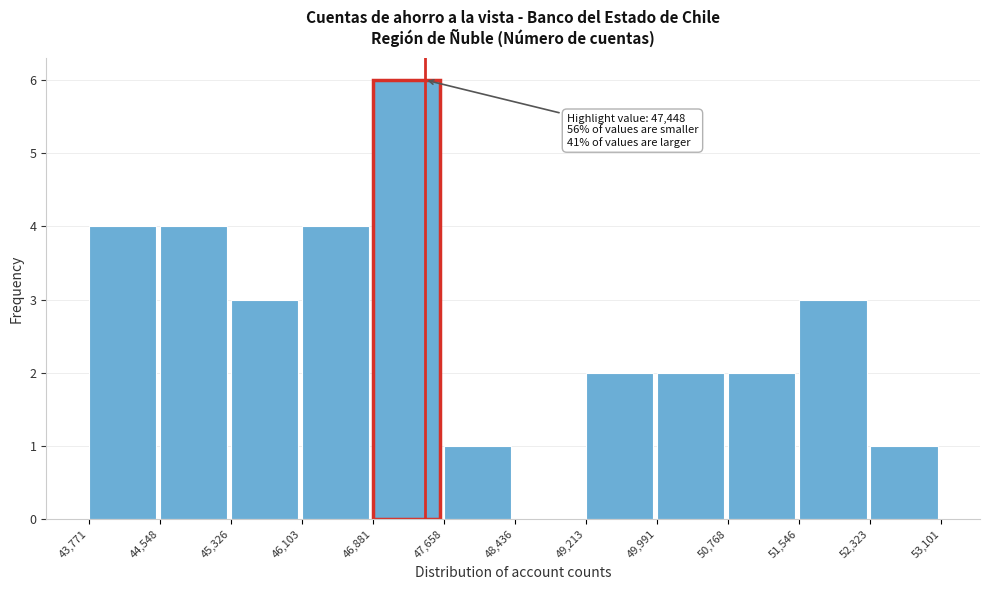

Which range on the x-axis has the tallest bar?

46,881 to 47,658